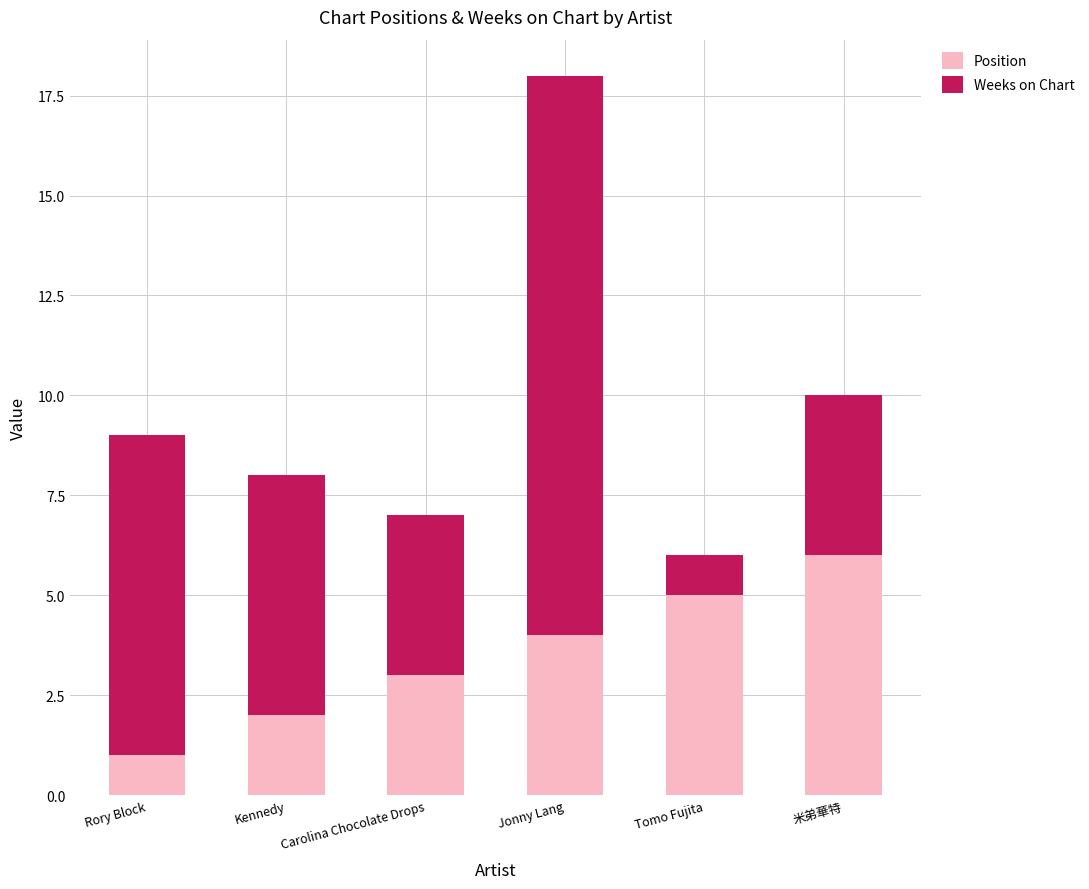

Rank the categories by Position value from lowest to highest.

Rory Block, Kennedy, Carolina Chocolate Drops, Jonny Lang, Tomo Fujita, 米弟華特